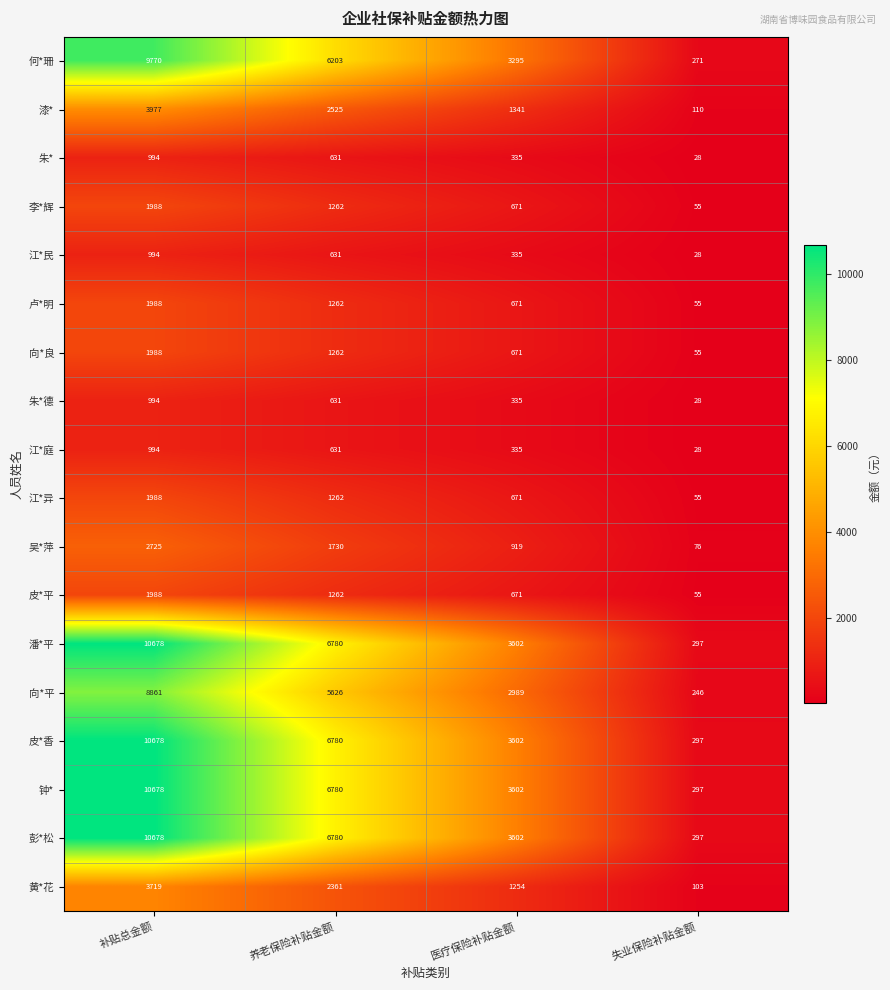

How many values in the 江*异 series are below 1262?

2